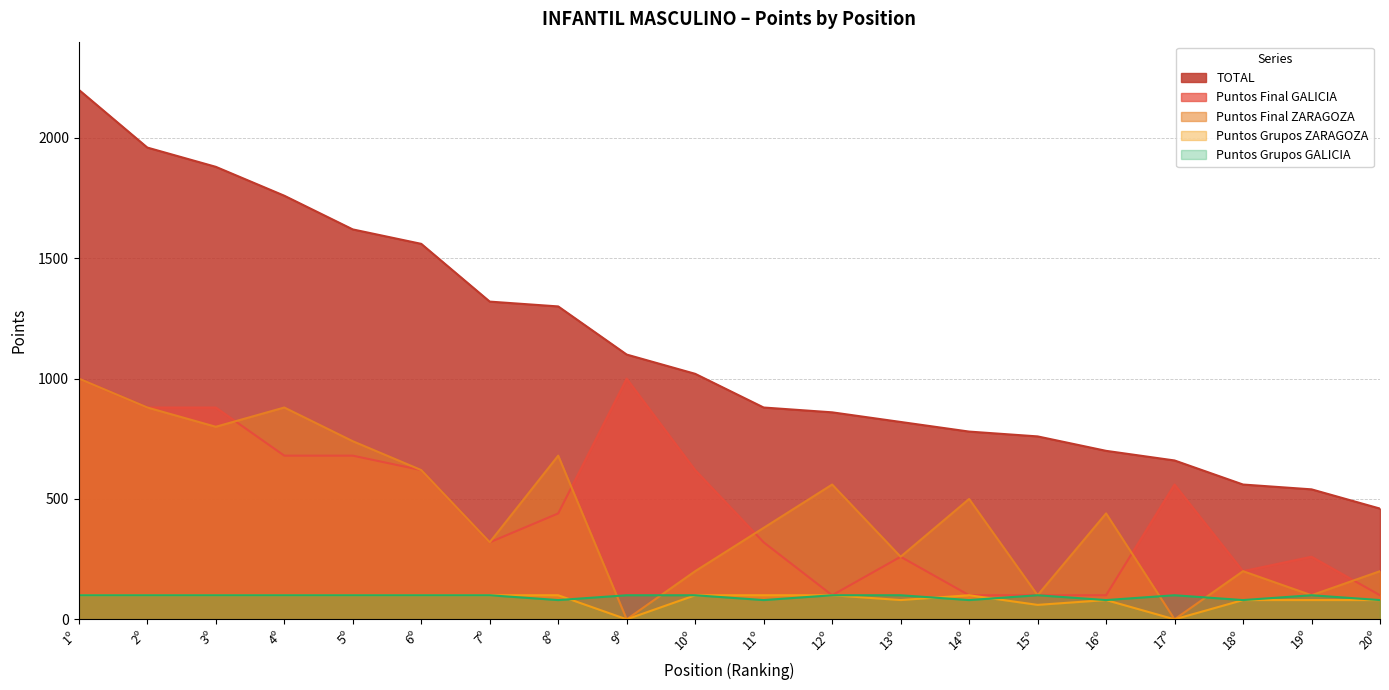

What is the difference between the maximum and minimum values in the Puntos Grupos GALICIA series?

20